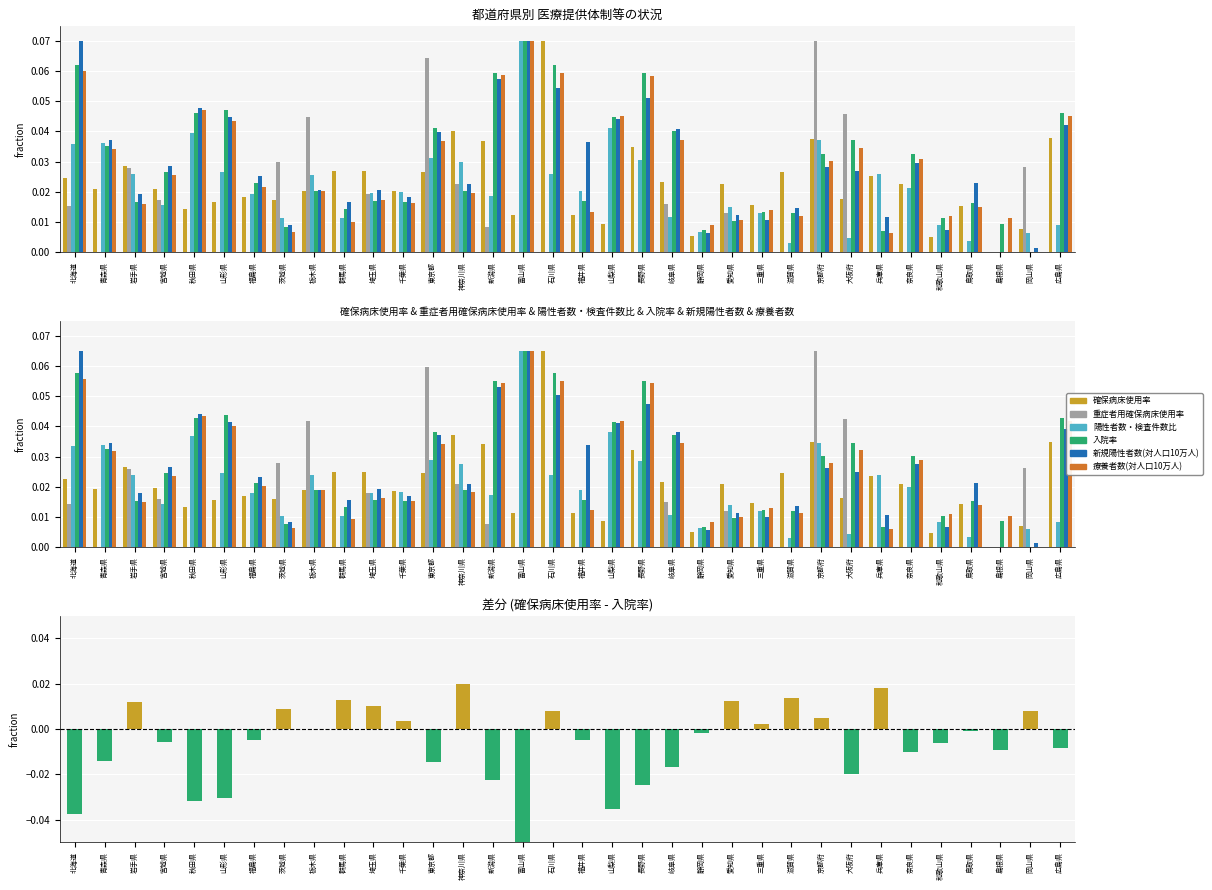

What is the sum of all 重症者用確保病床使用率 values?

0.4